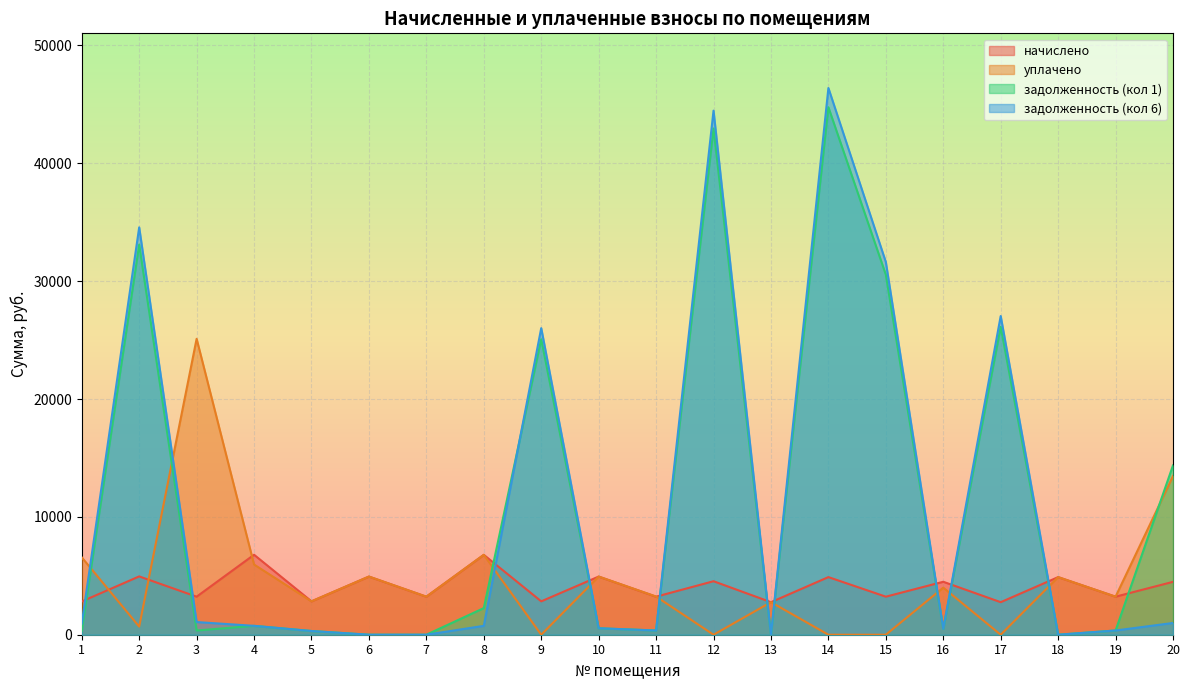

At which label does задолженность (кол 6) reach its minimum?

6